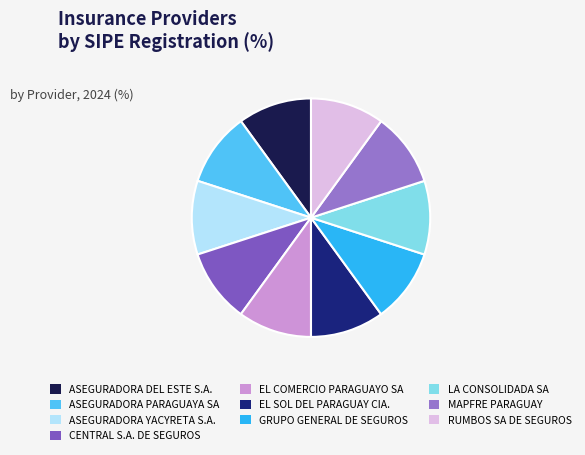

What is the ratio of the value at ASEGURADORA DEL ESTE S.A. to the value at RUMBOS SA DE SEGUROS?

1.0